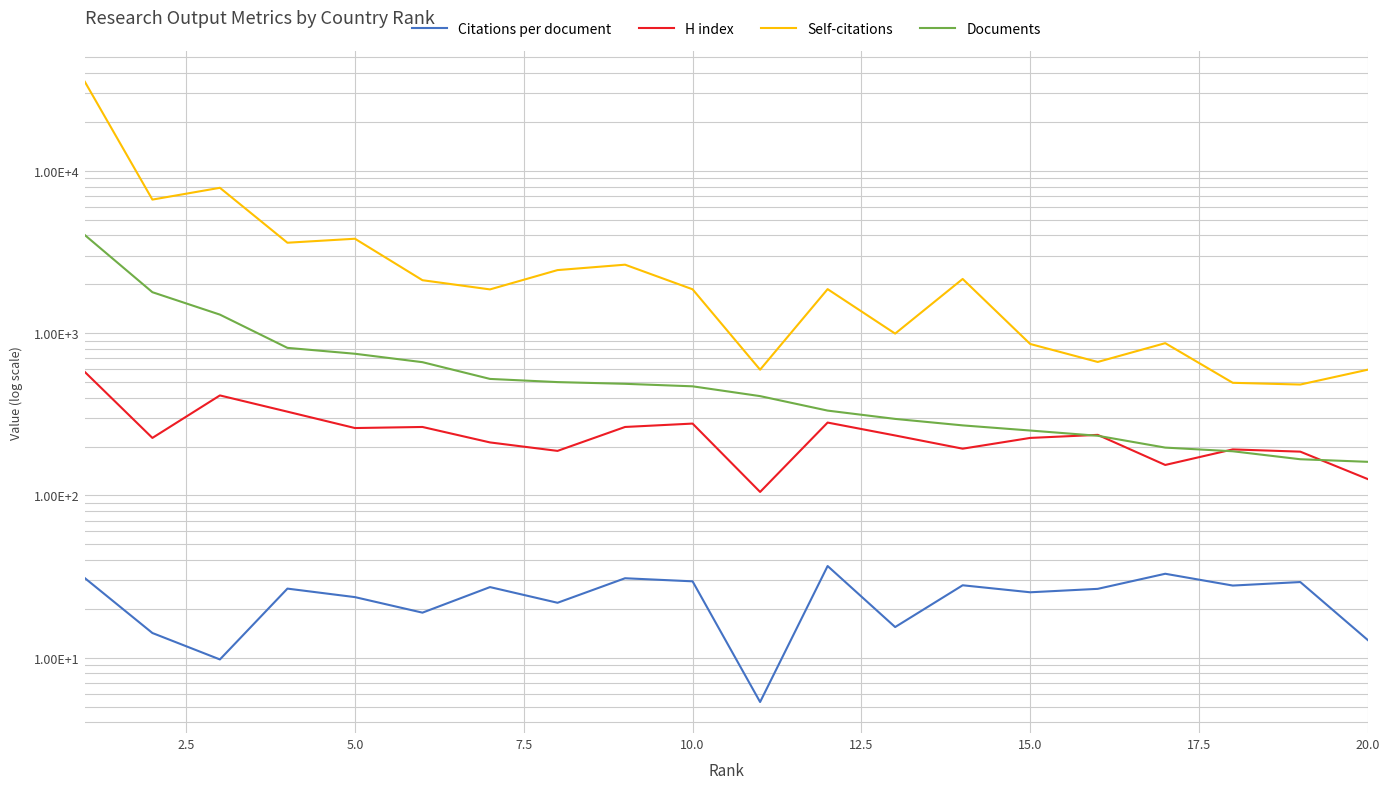

In H index, how many points are higher than both neighbors (excluding endpoints)?

6